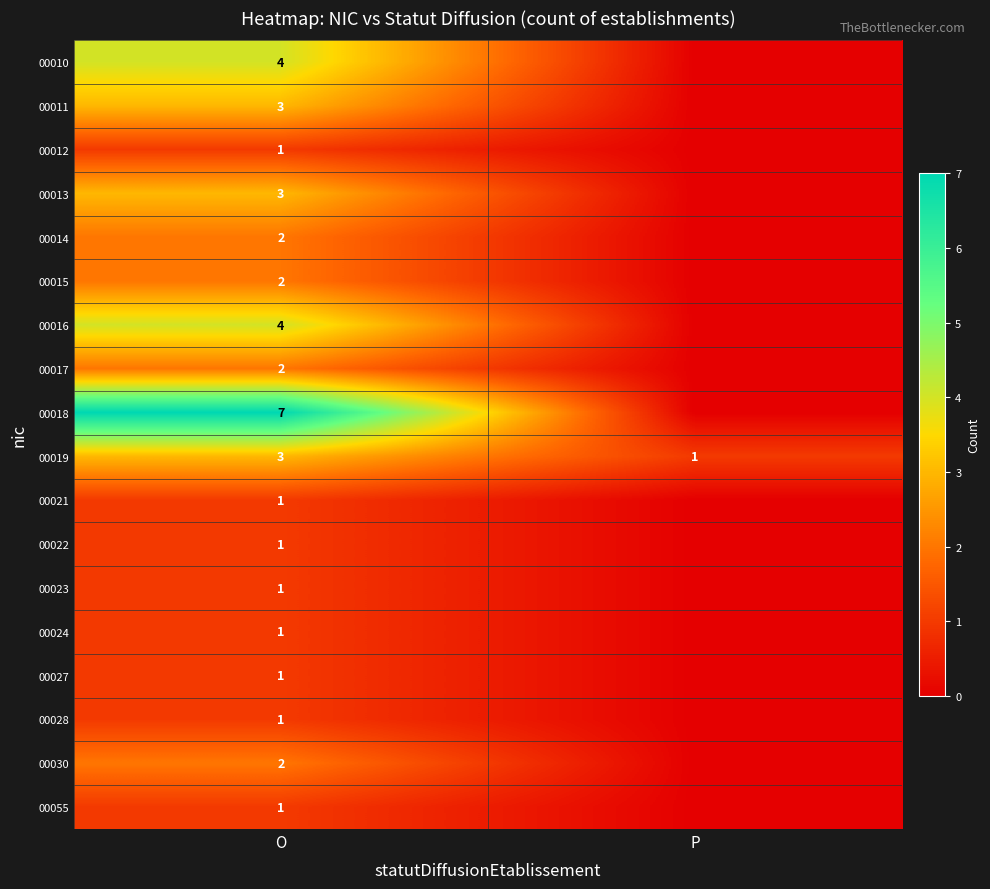

What is the difference between the highest and lowest values at O?

6